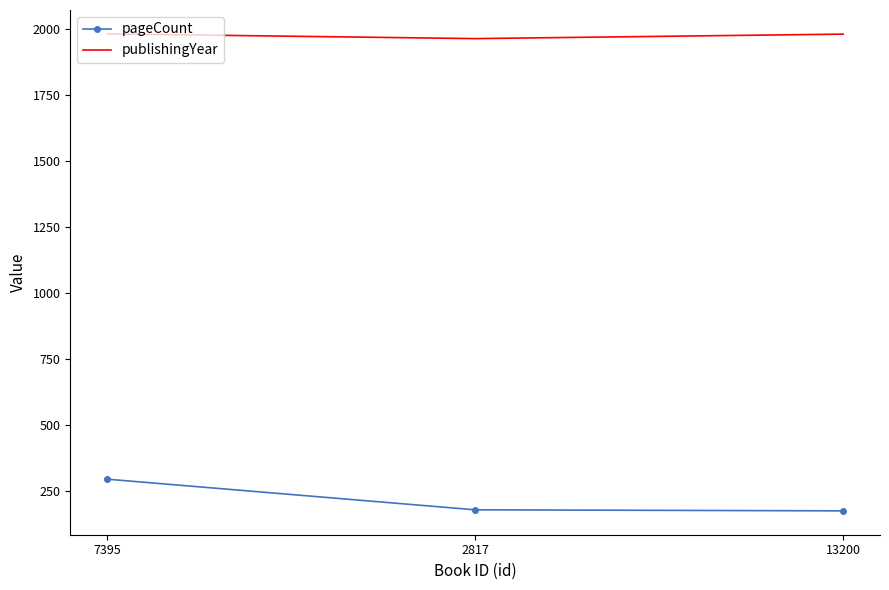

Which series has the largest range (max minus min)?

pageCount